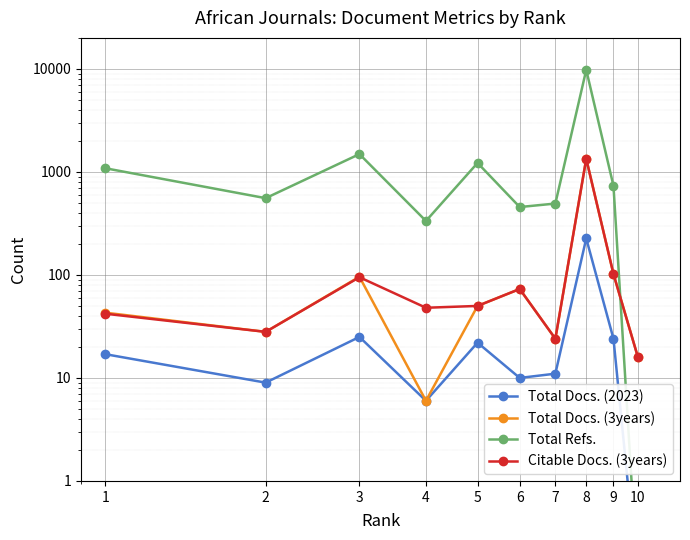

What is the maximum value for Total Docs. (2023)?

226.0